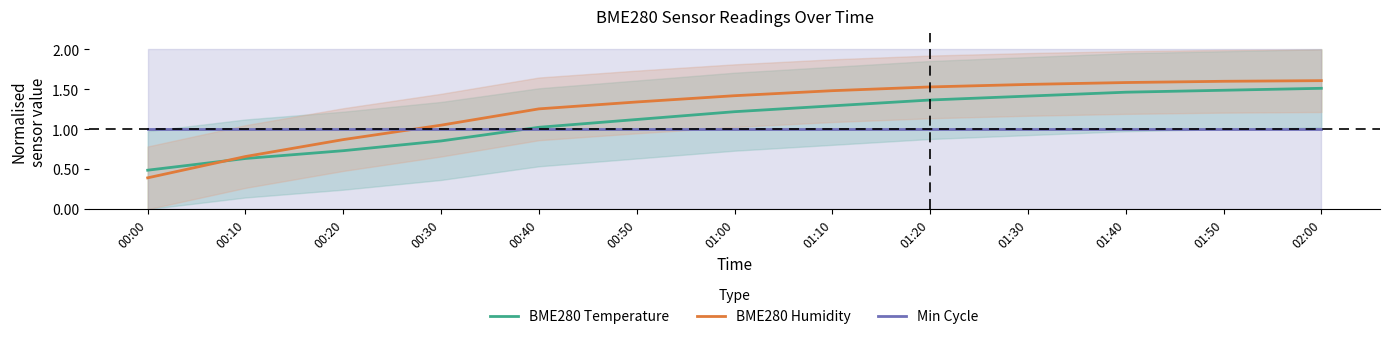

What is the difference between the highest and lowest values at 01:40?

0.6